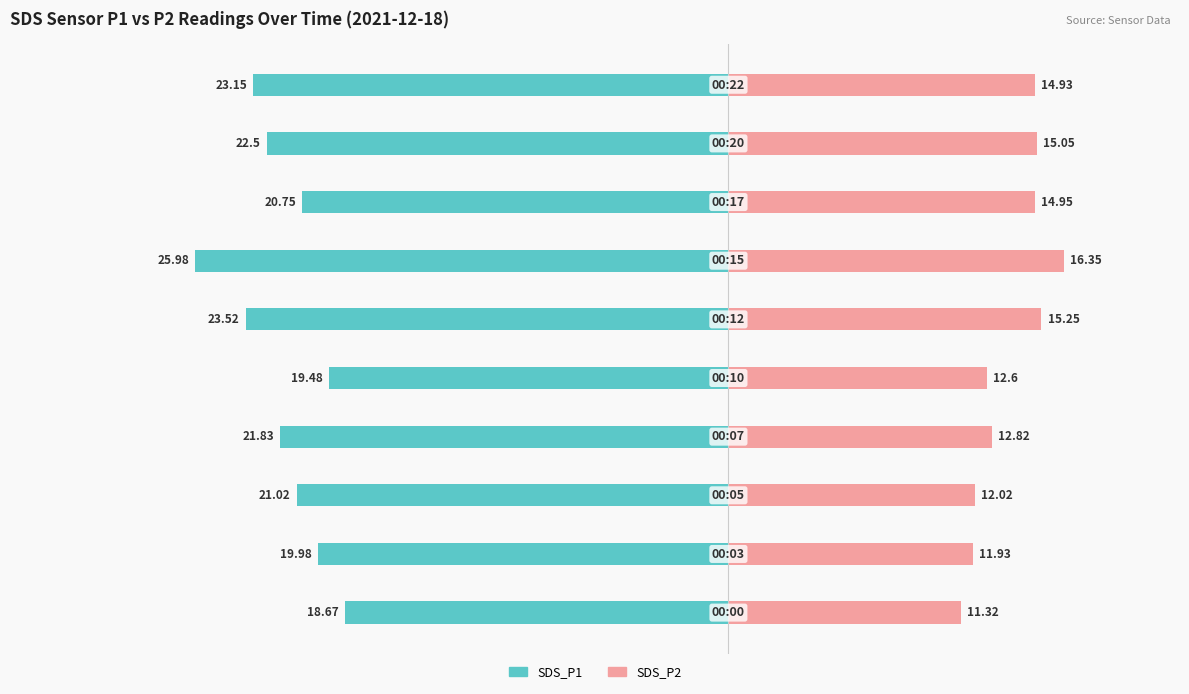

How many groups of bars are there?

10